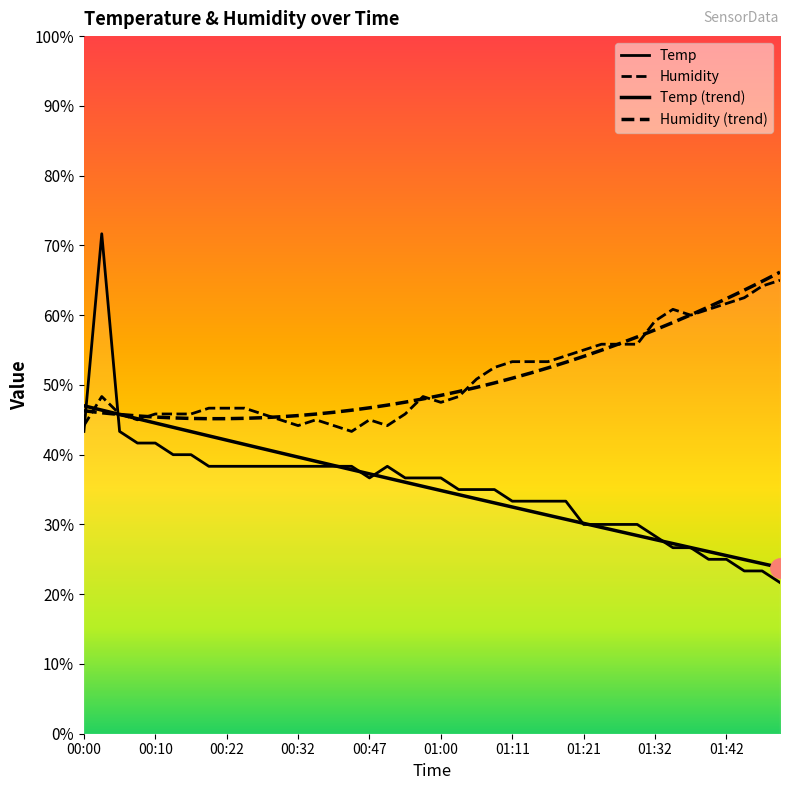

What position from the right is 00:58?

21